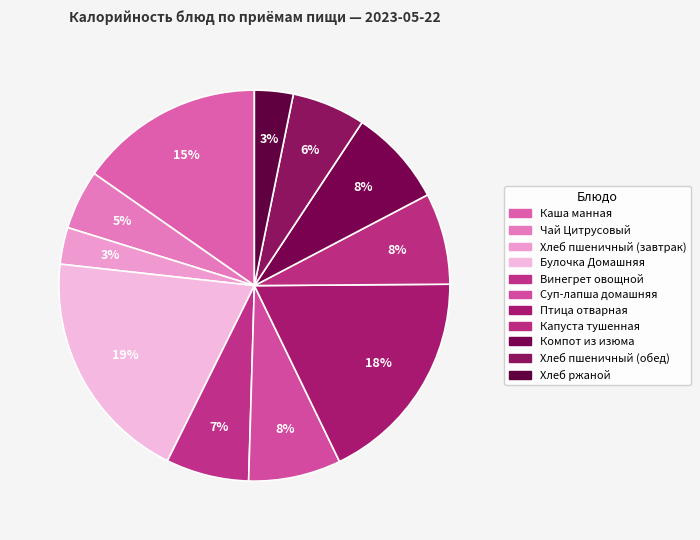

How many slices are in this pie chart?

11